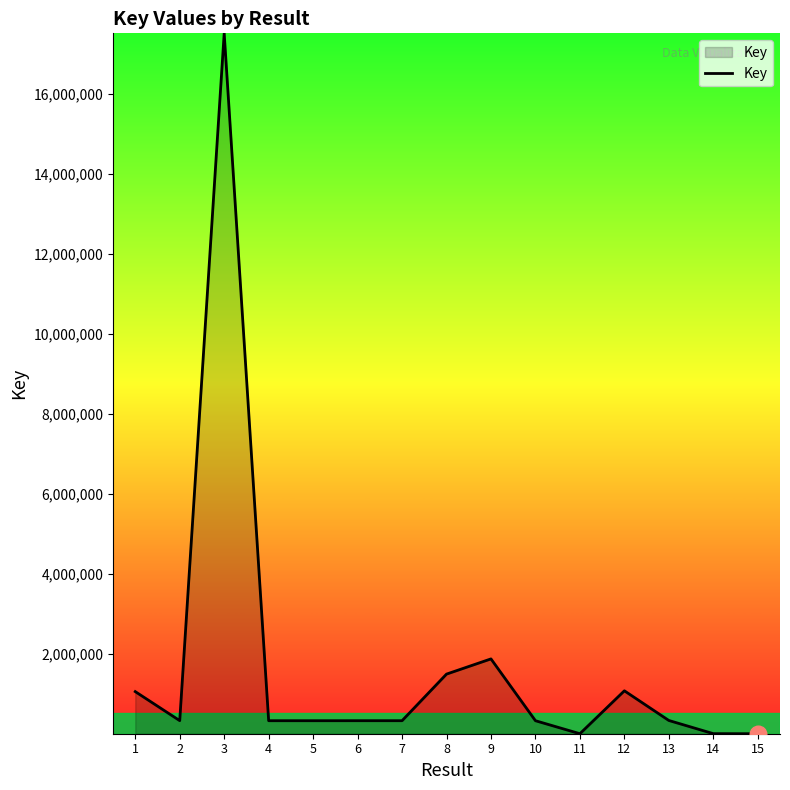

What is the greatest value displayed?

17507351